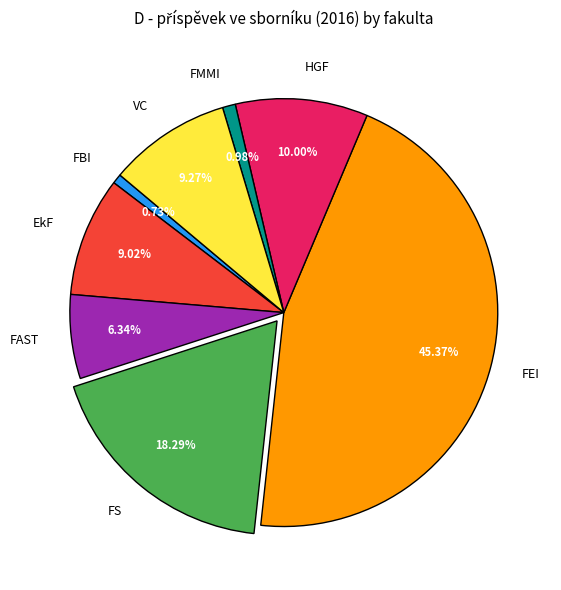

Which has a higher value, FAST or FS?

FS